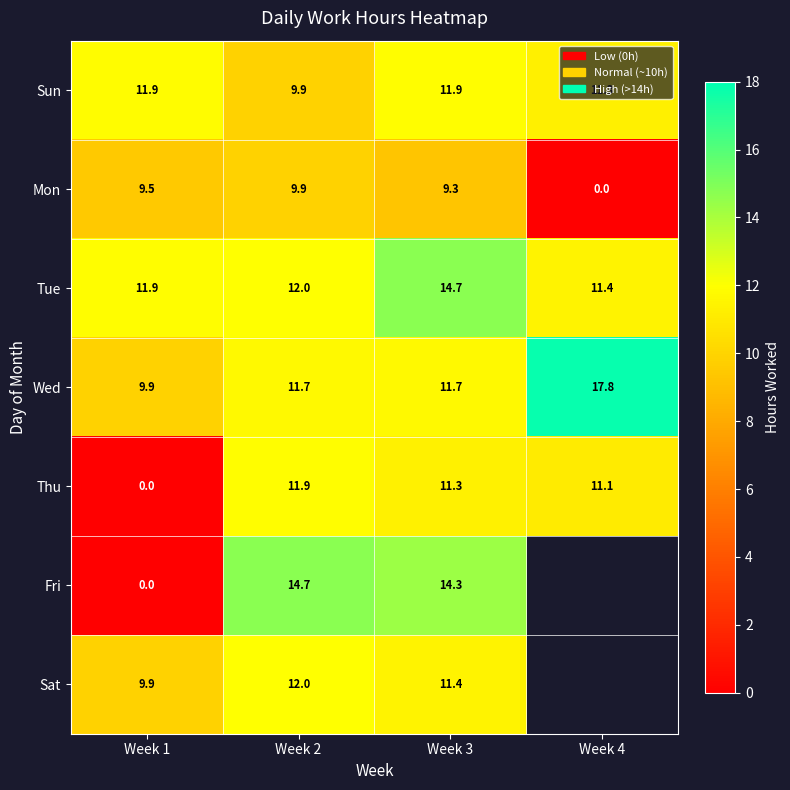

What is the difference between the Fri values at Week 1 and Week 3?

14.3